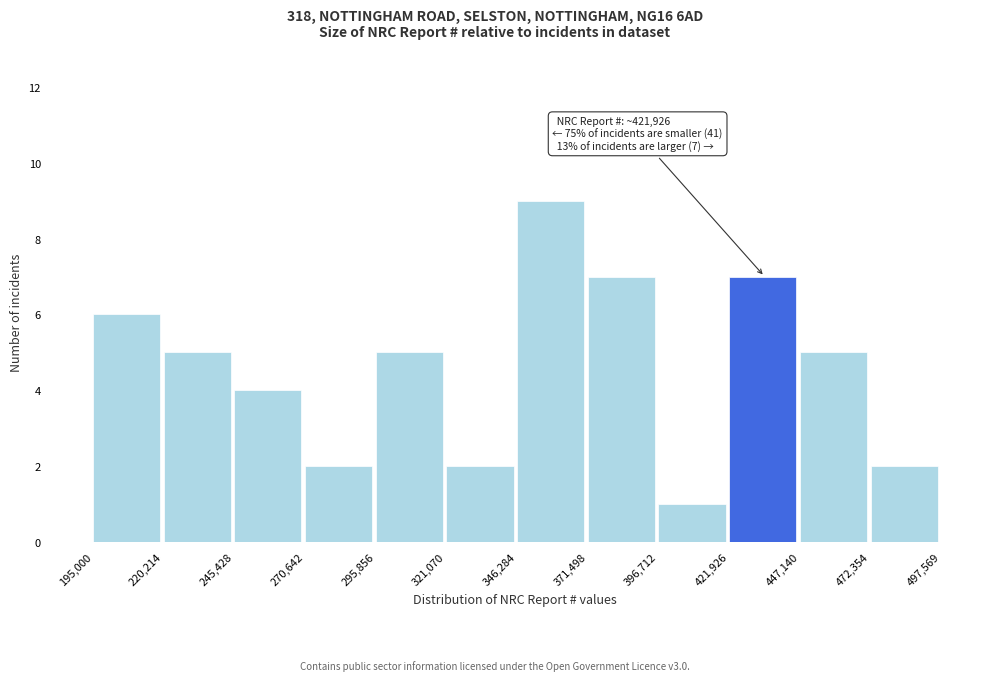

Which range on the x-axis has the tallest bar?

346,284 to 371,498